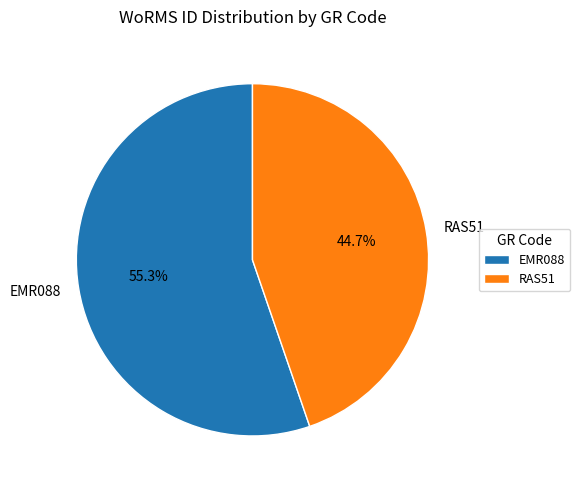

To the nearest percent, what portion does RAS51 represent?

45%